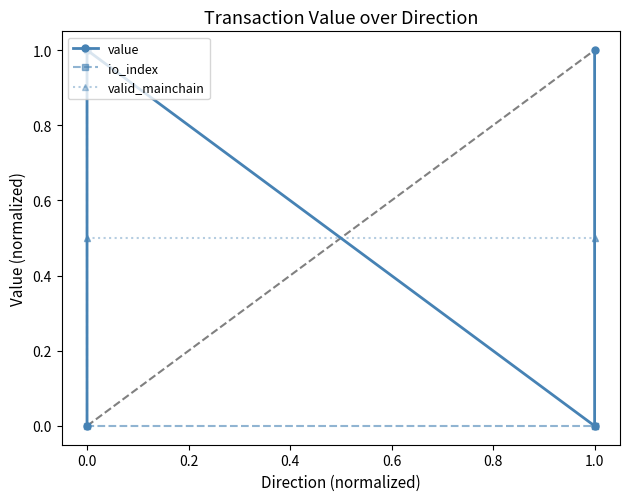

What is the difference between the highest and lowest values at 0.0?

1.0